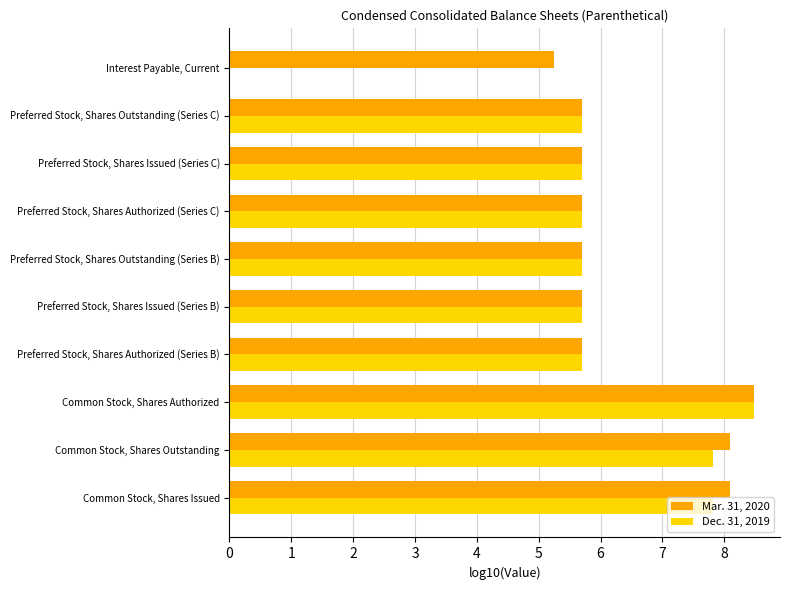

The Dec. 31, 2019 series shows 0.0 at Interest Payable, Current. True or false?

True